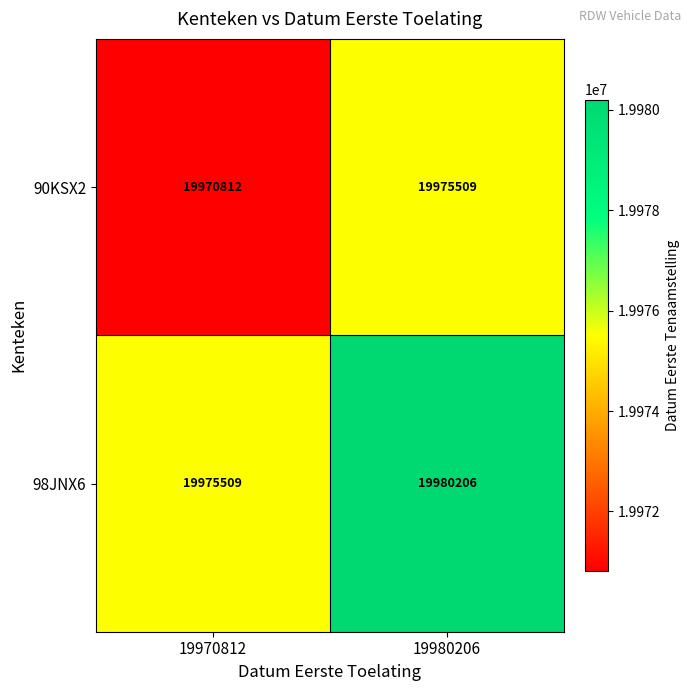

What value does the 90KSX2 series have at 19980206?

19975509